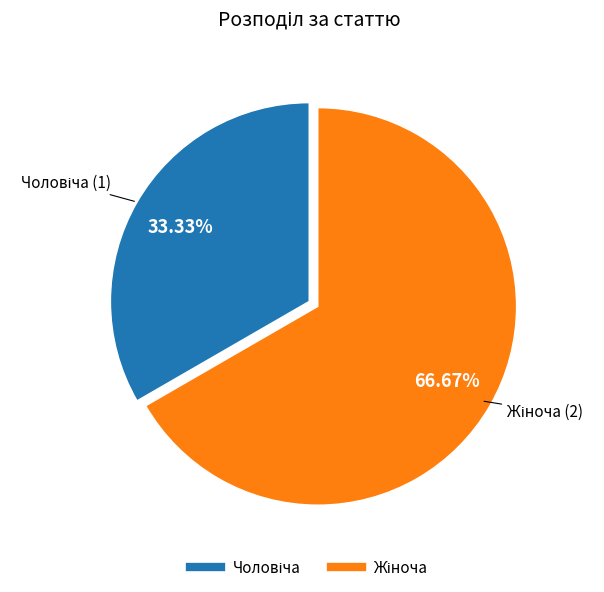

Is there a majority slice in this chart?

Yes